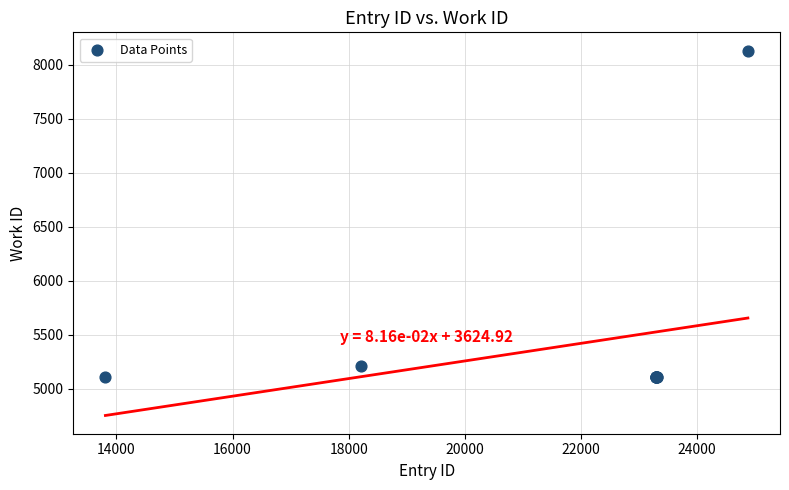

What Y value in the scatter plot is closest to 6619?

5206